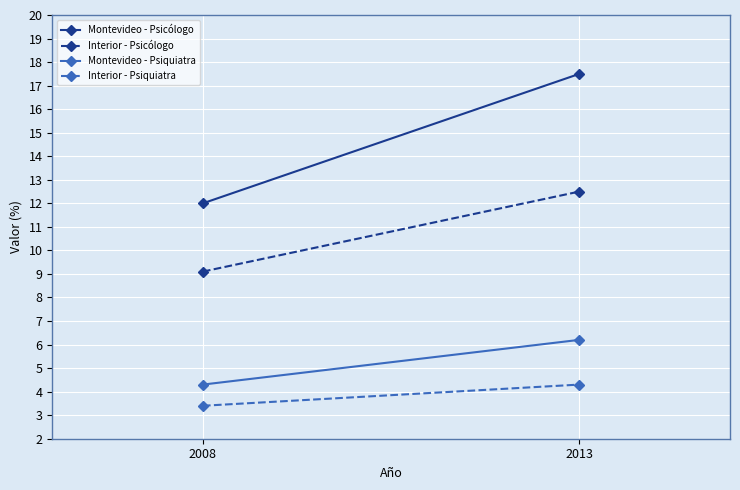

What is the difference between the maximum and minimum values in the Montevideo - Psicólogo series?

5.5